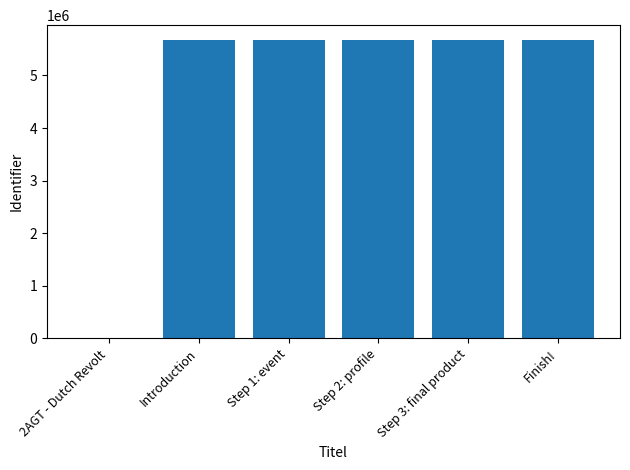

What is the difference between the values at Step 3: final product and Introduction?

6